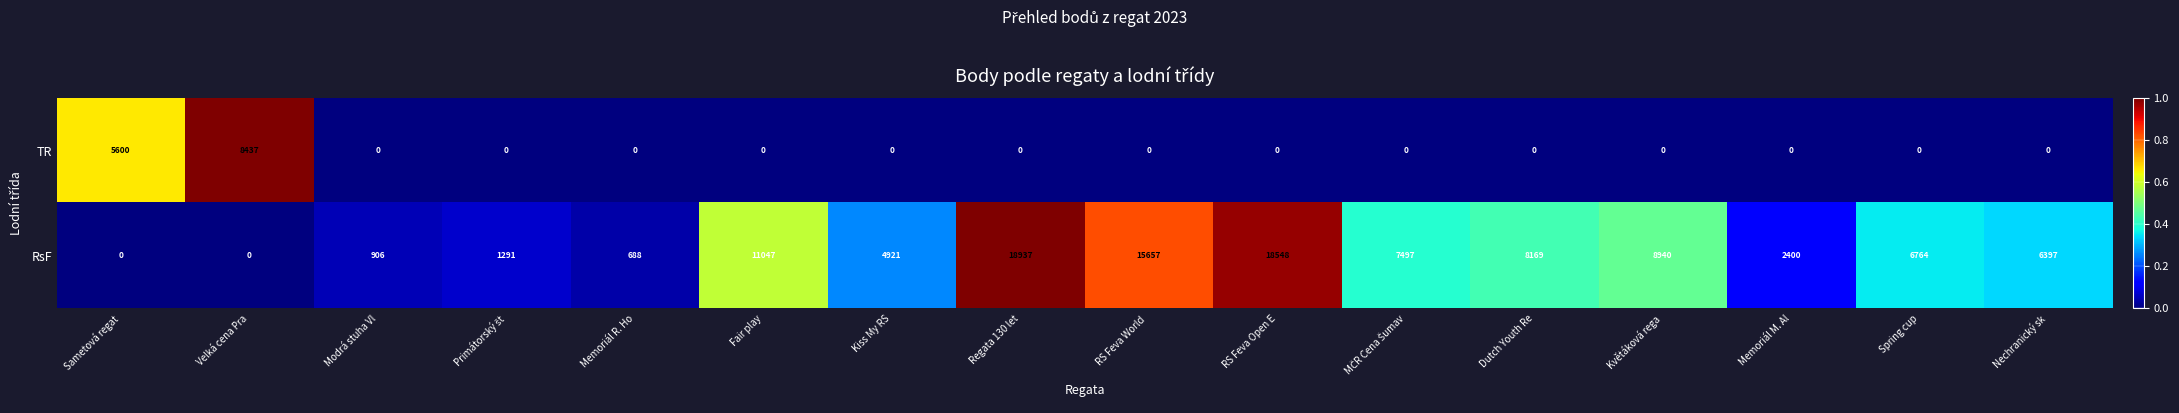

What is the difference between the maximum and minimum values in the TR series?

8437